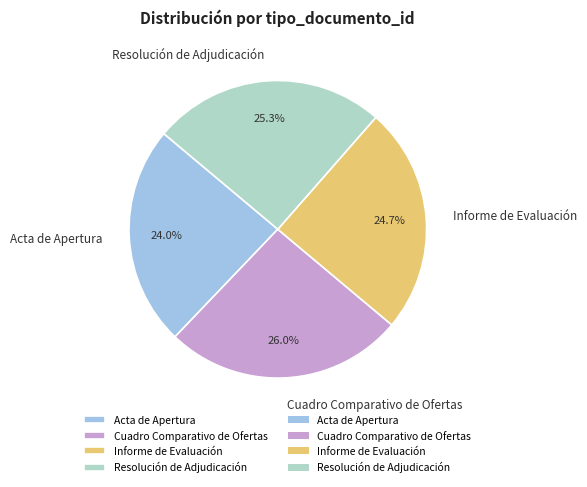

Is it true that Cuadro Comparativo de Ofertas is 26% of the pie?

True